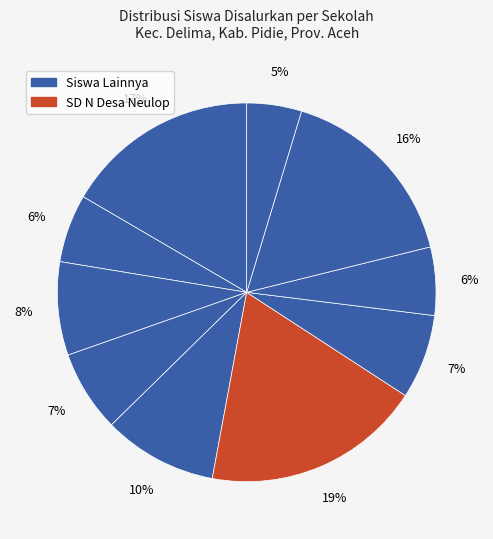

Which slice is the largest?

SD NEGERI DESA NEULOP